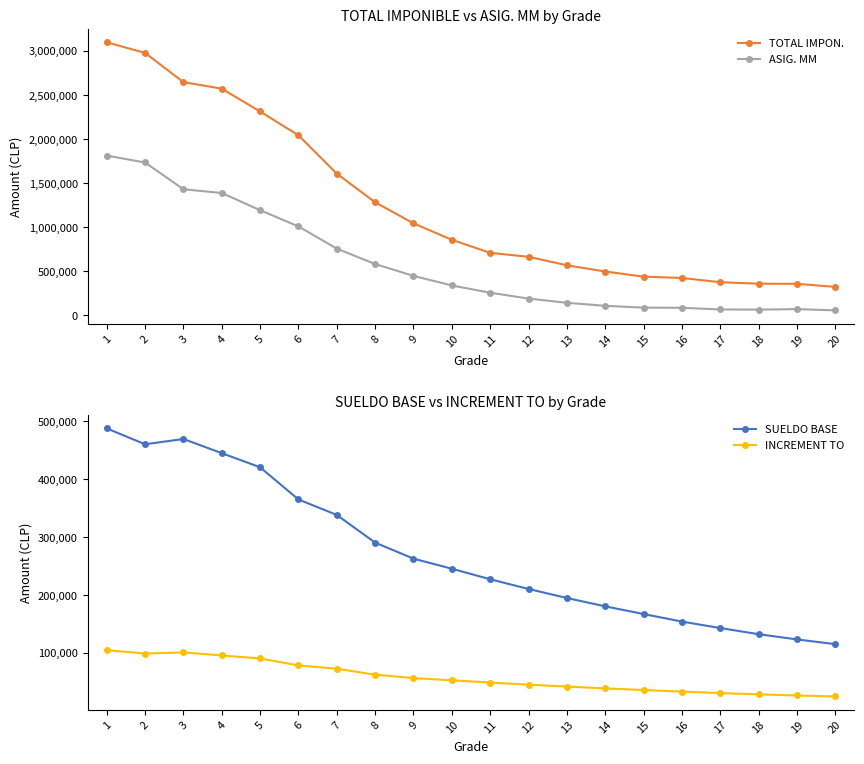

What is the value of the SUELDO BASE point at the 12th from the left?

210536